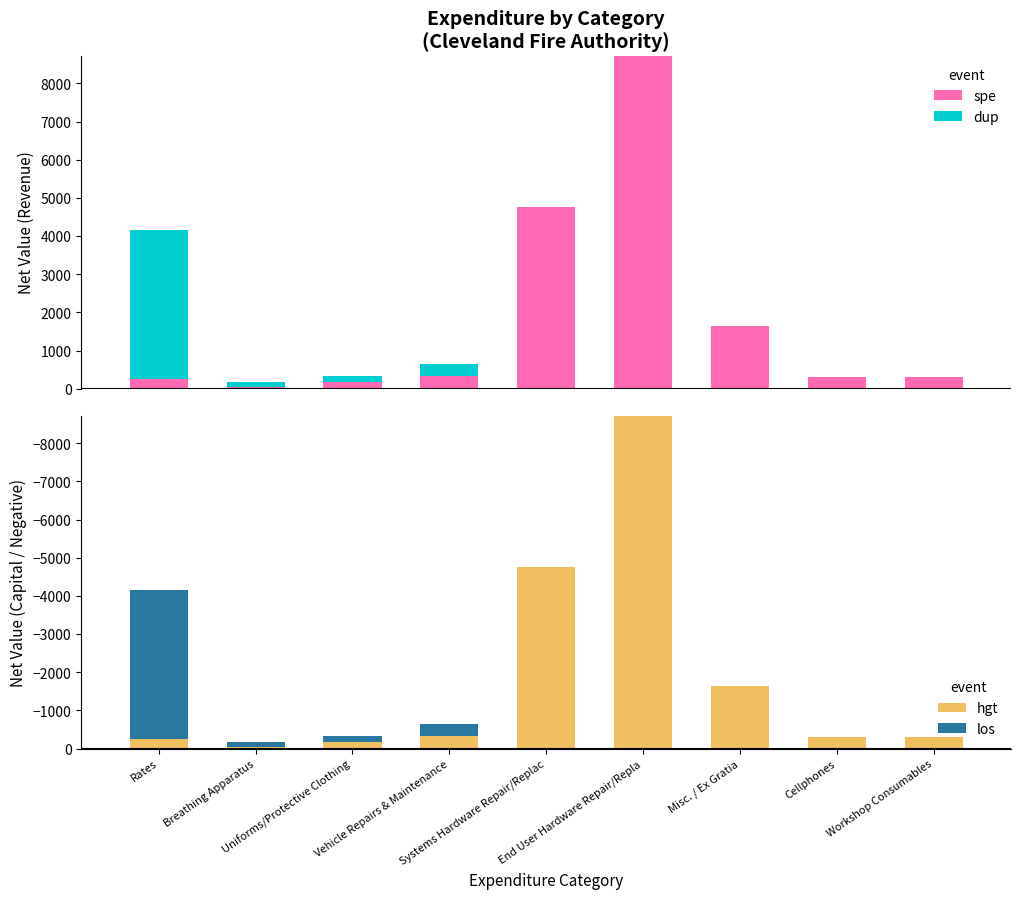

What is the difference between the maximum and second lowest values in the dup series?

3891.0